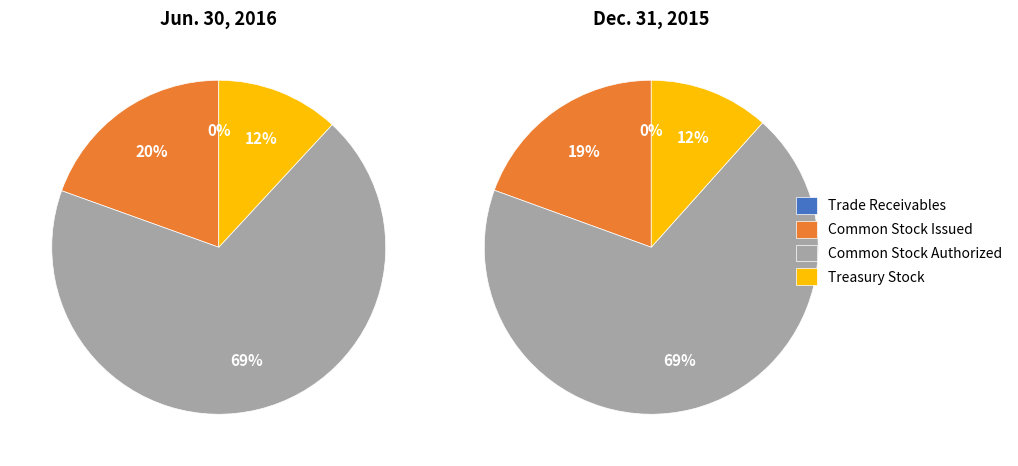

Which category has the smallest portion of the pie?

Trade Receivables